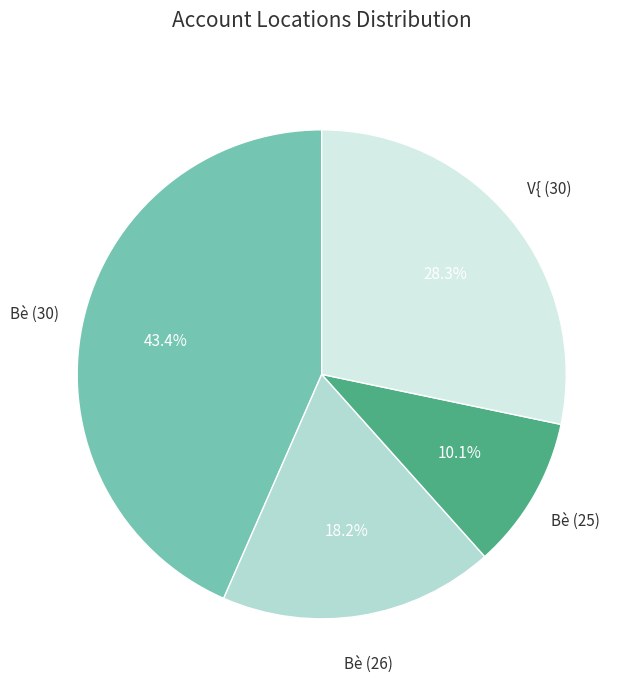

What portion of the pie excludes Bè (26)?

81.8%